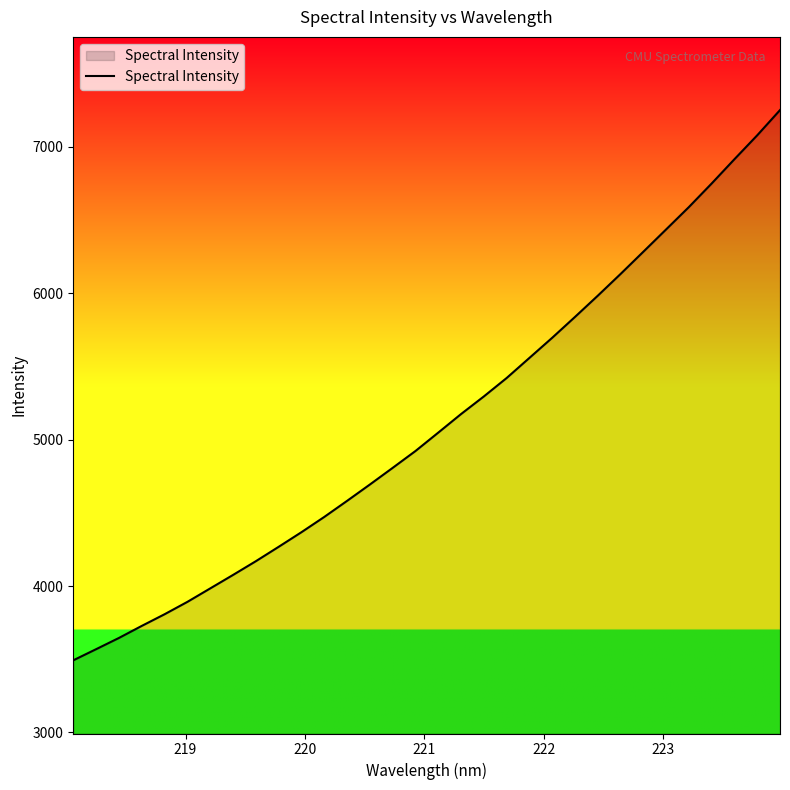

What is the difference between the maximum and minimum values?

3758.9